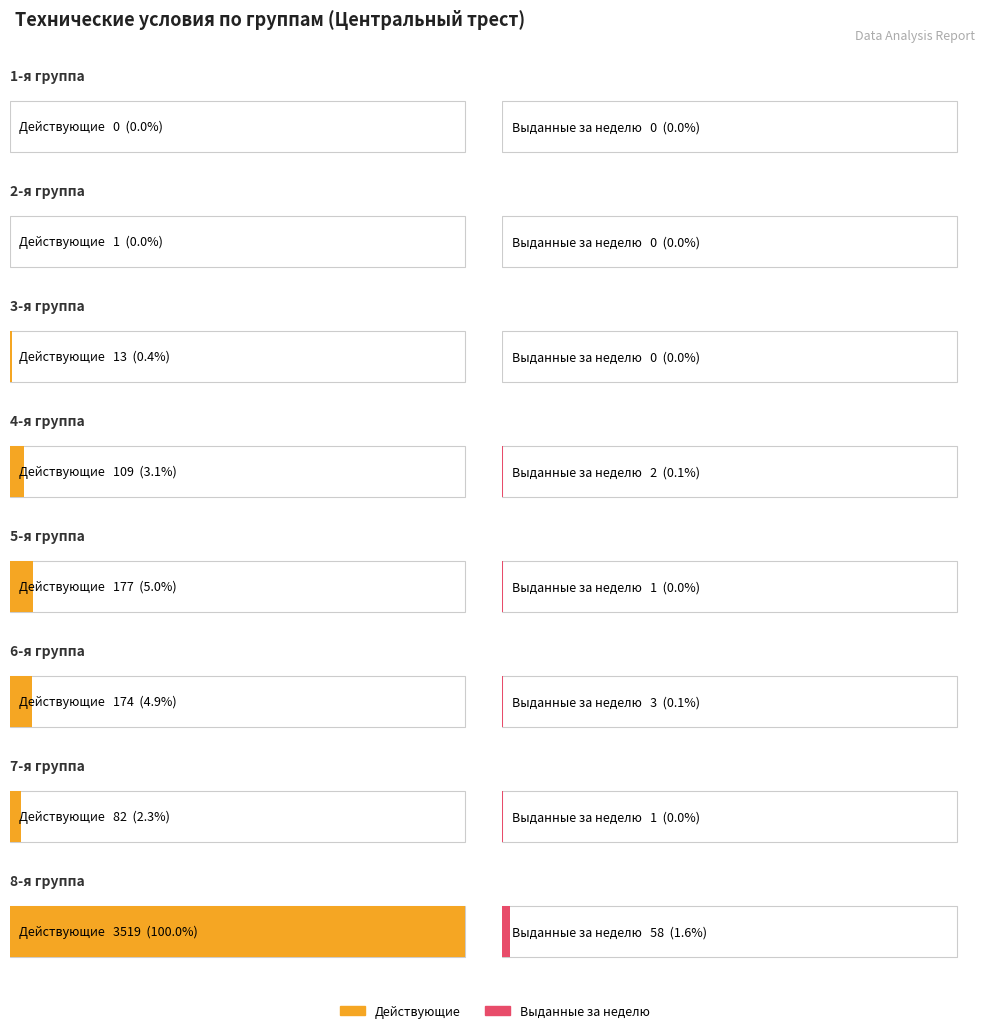

What is the difference between the Количество ТУ (Действующие) values at 7-я группа and 4-я группа?

27